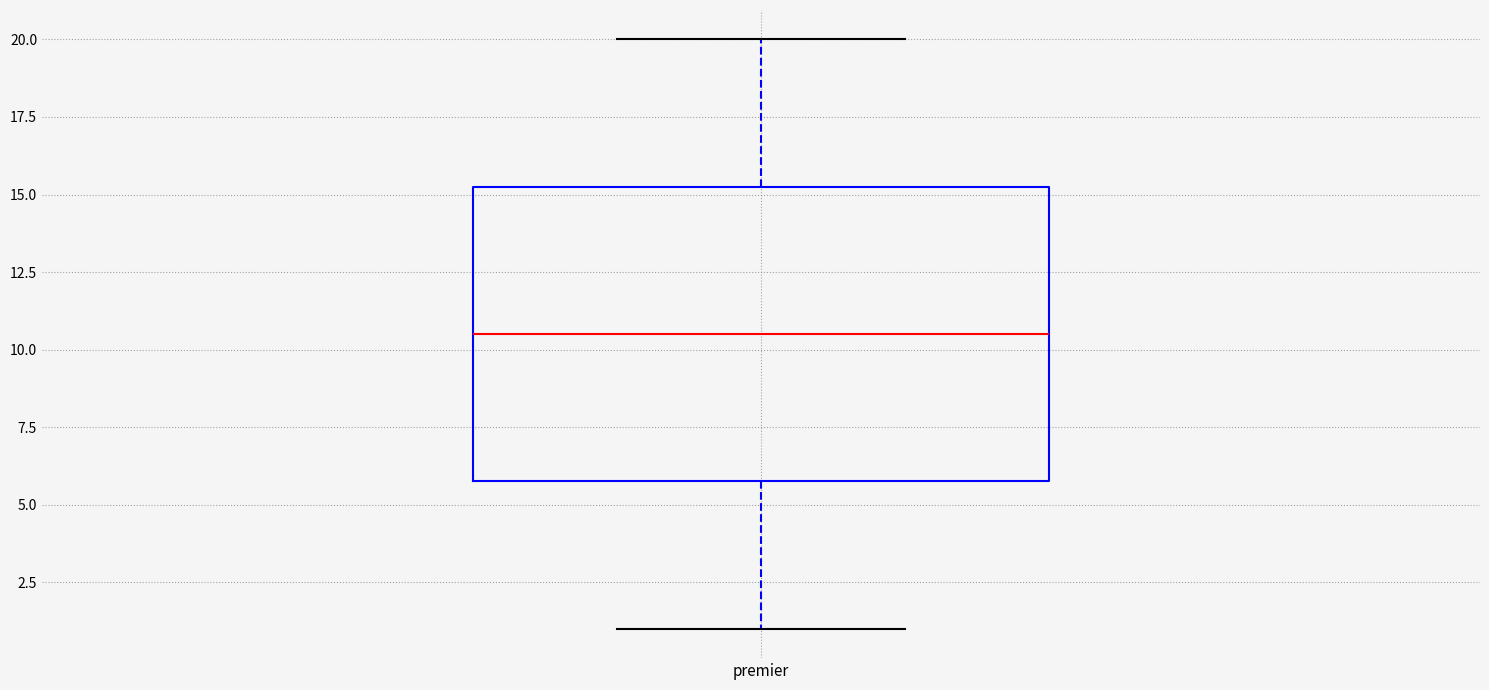

Where does the lower whisker of the box for premier end on the y-axis? The values are not printed on the chart, so give them approximately, as read against the axis.

1.0